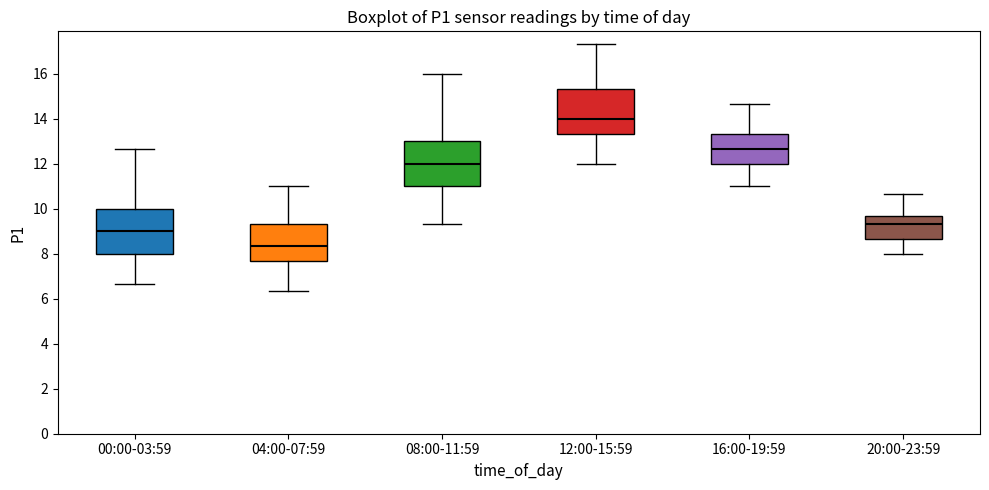

Which box has the highest median line?

12:00-15:59